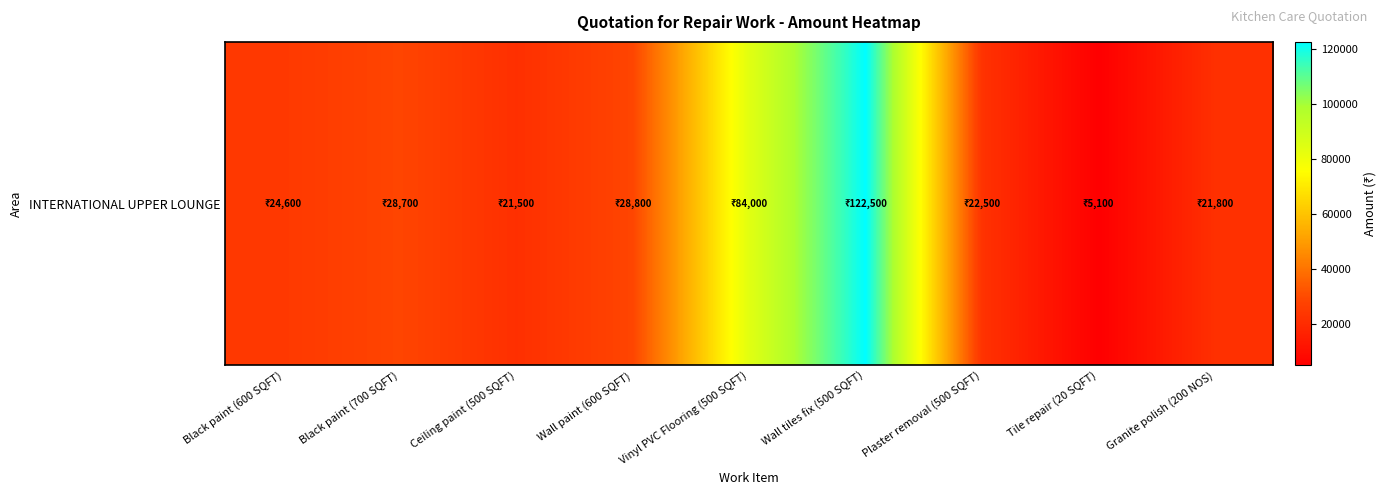

Reading right to left, transcribe all the data shown in this chart.

21800	5100	22500	122500	84000	28800	21500	28700	24600